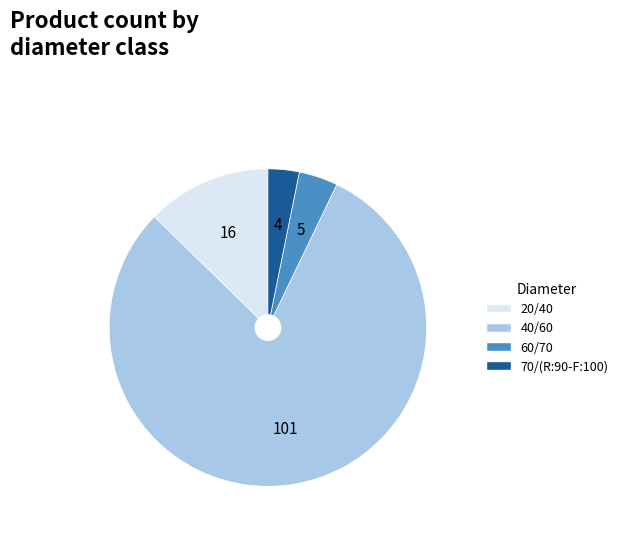

Do 20/40 and 70/(R:90-F:100) together represent more than half of the pie?

No